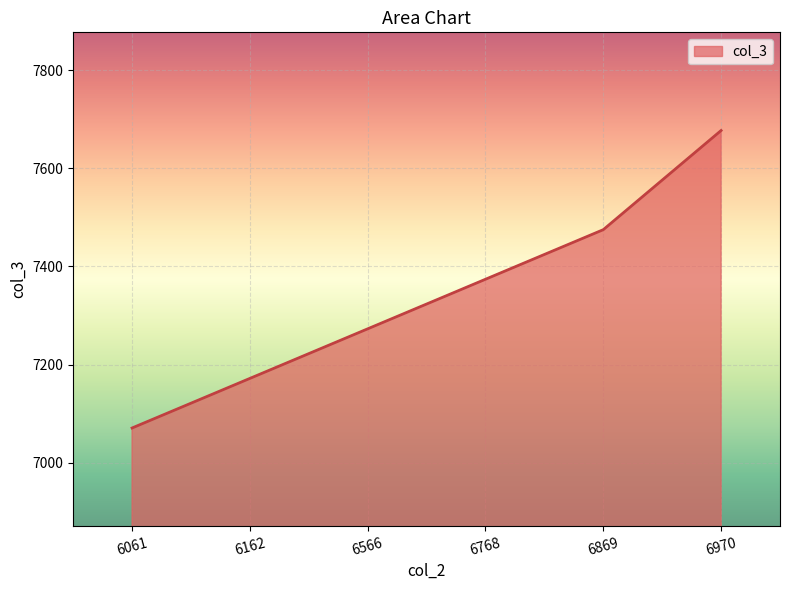

What is the sum of the values at 6768 and 6869?

14849